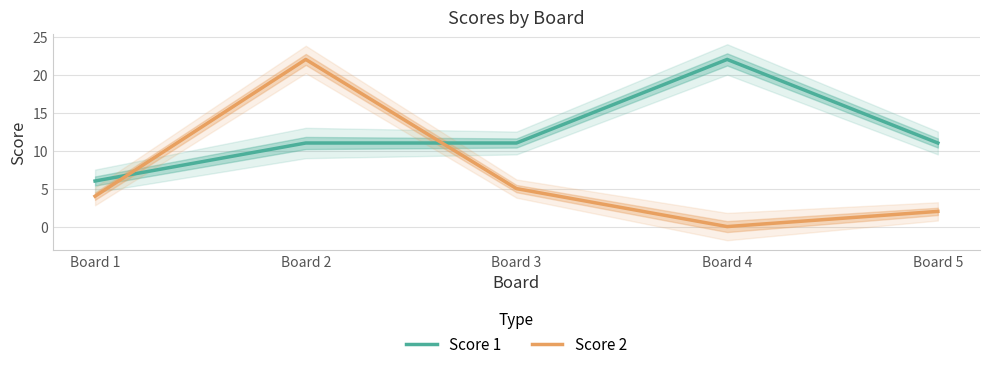

Which series has the largest total across all categories?

Score 1